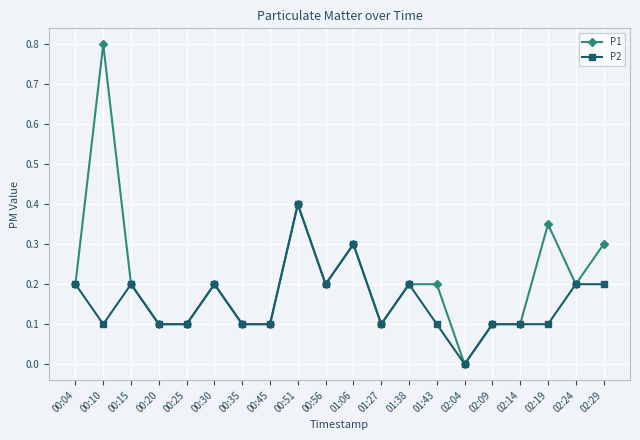

List the series in order of their peak value, lowest first.

P2, P1